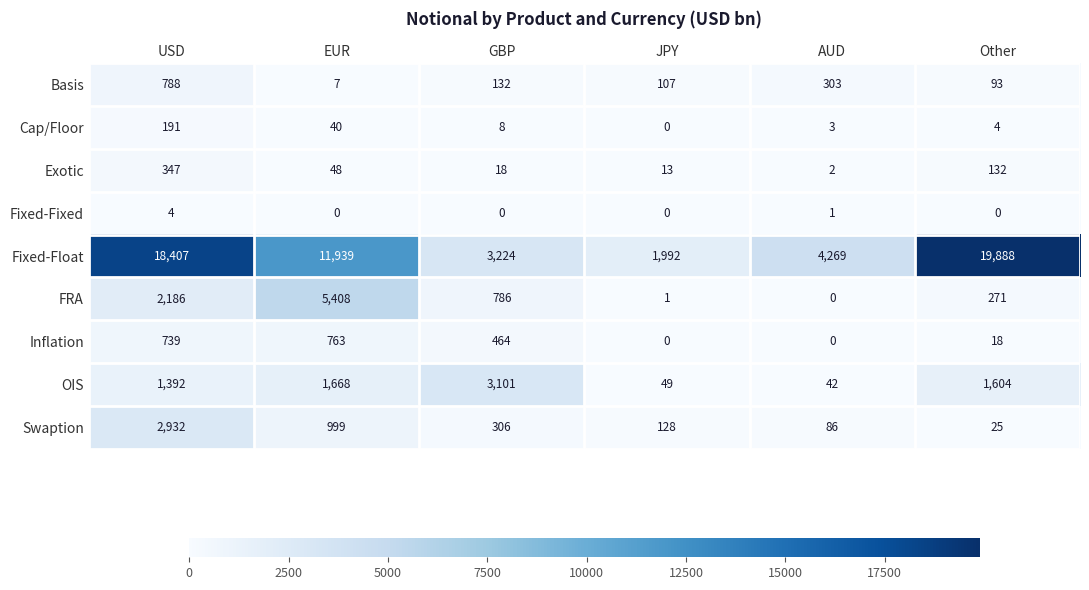

Rank the series by their maximum value, from highest to lowest.

Fixed-Float, FRA, OIS, Swaption, Basis, Inflation, Exotic, Cap/Floor, Fixed-Fixed